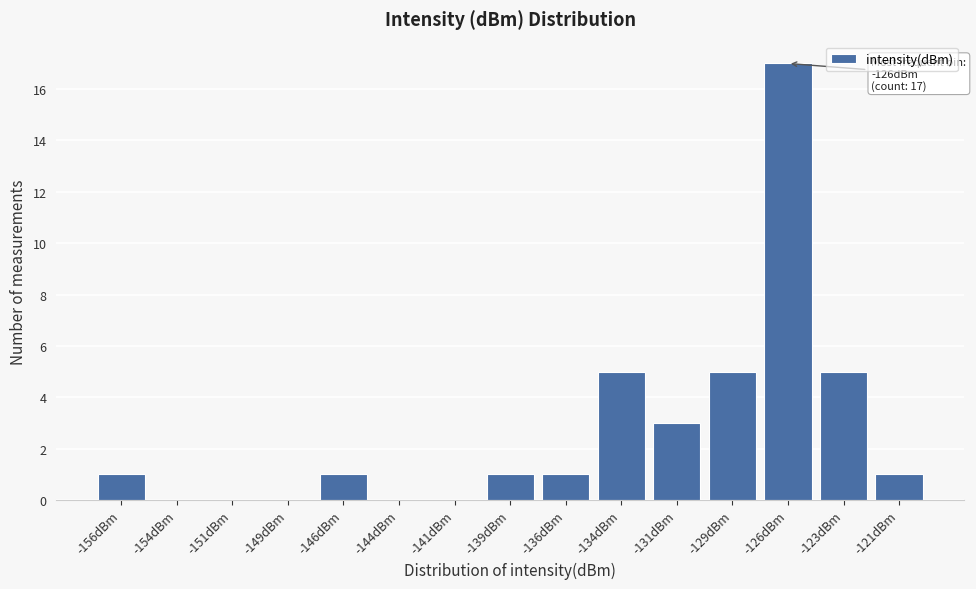

Reading left to right, list all the values displayed in this chart.

-156dBm=1	-154dBm=0	-151dBm=0	-149dBm=0	-146dBm=1	-144dBm=0	-141dBm=0	-139dBm=1	-136dBm=1	-134dBm=5	-131dBm=3	-129dBm=5	-126dBm=17	-123dBm=5	-121dBm=1